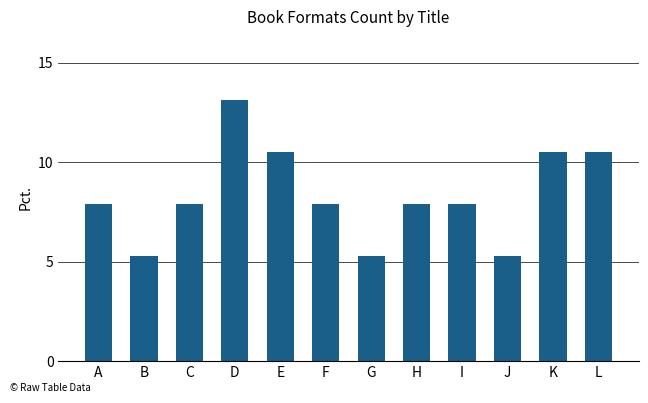

Between F and G, which is larger?

F